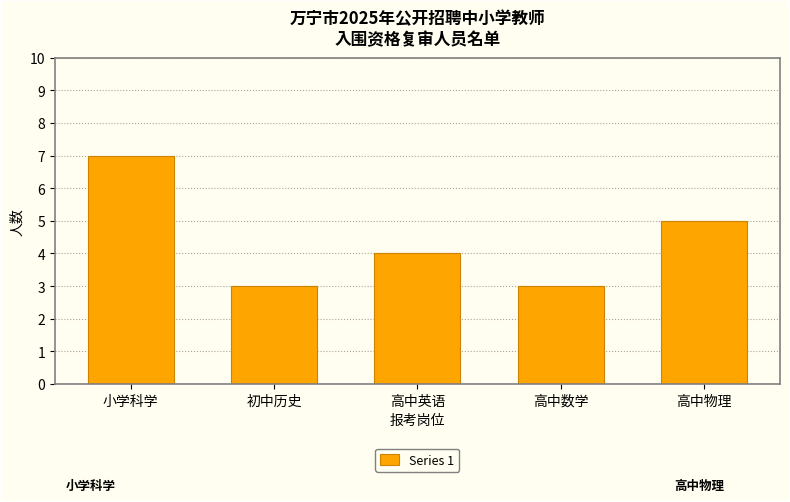

What is the minimum value shown in the chart?

3